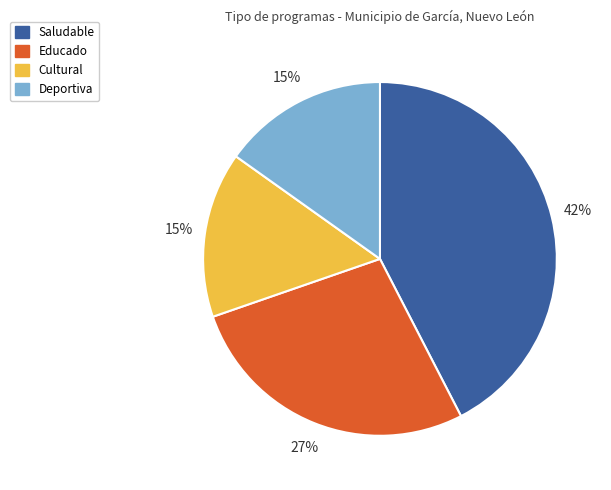

Which category has the biggest portion of the pie?

Saludable